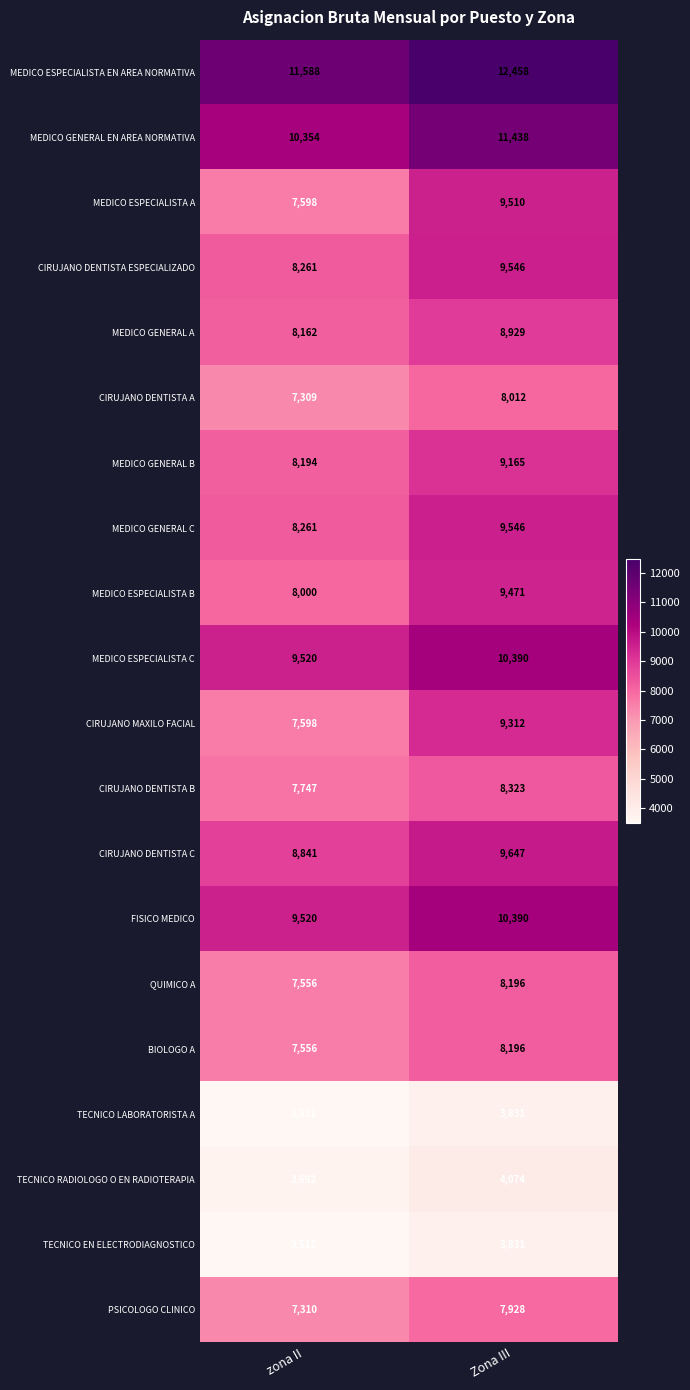

Rank the categories by CIRUJANO DENTISTA C value from lowest to highest.

zona II, Zona III